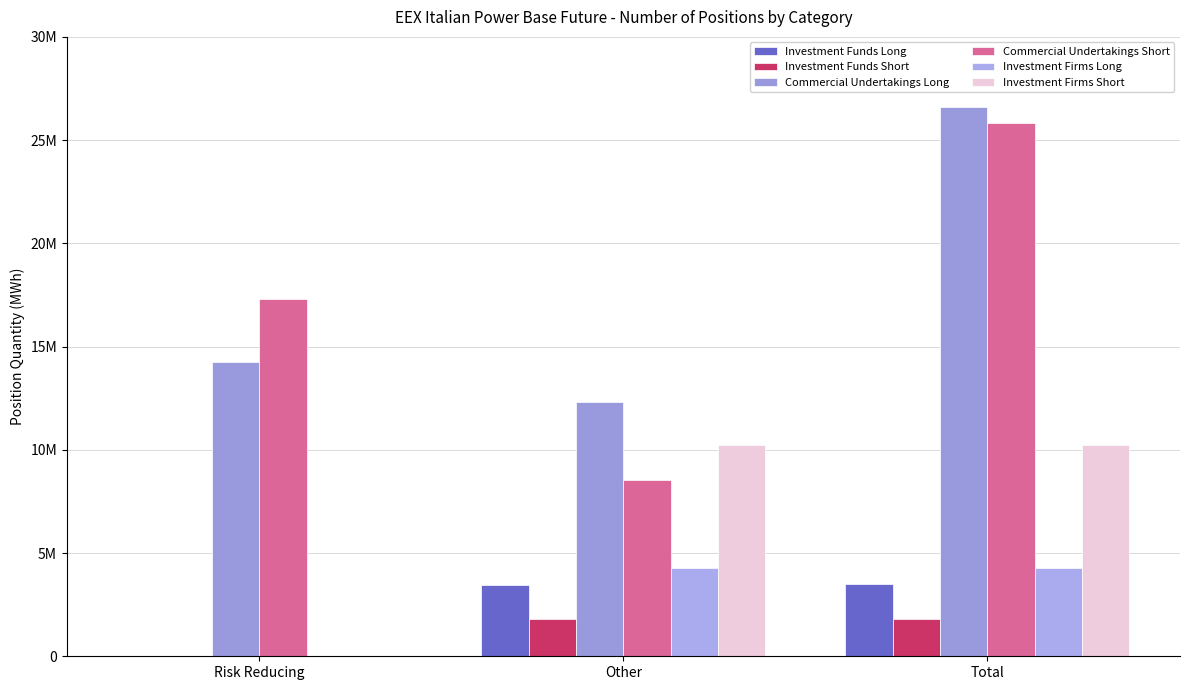

What value does the Commercial Undertakings Long series have at Risk Reducing, to the nearest 50?

14263950